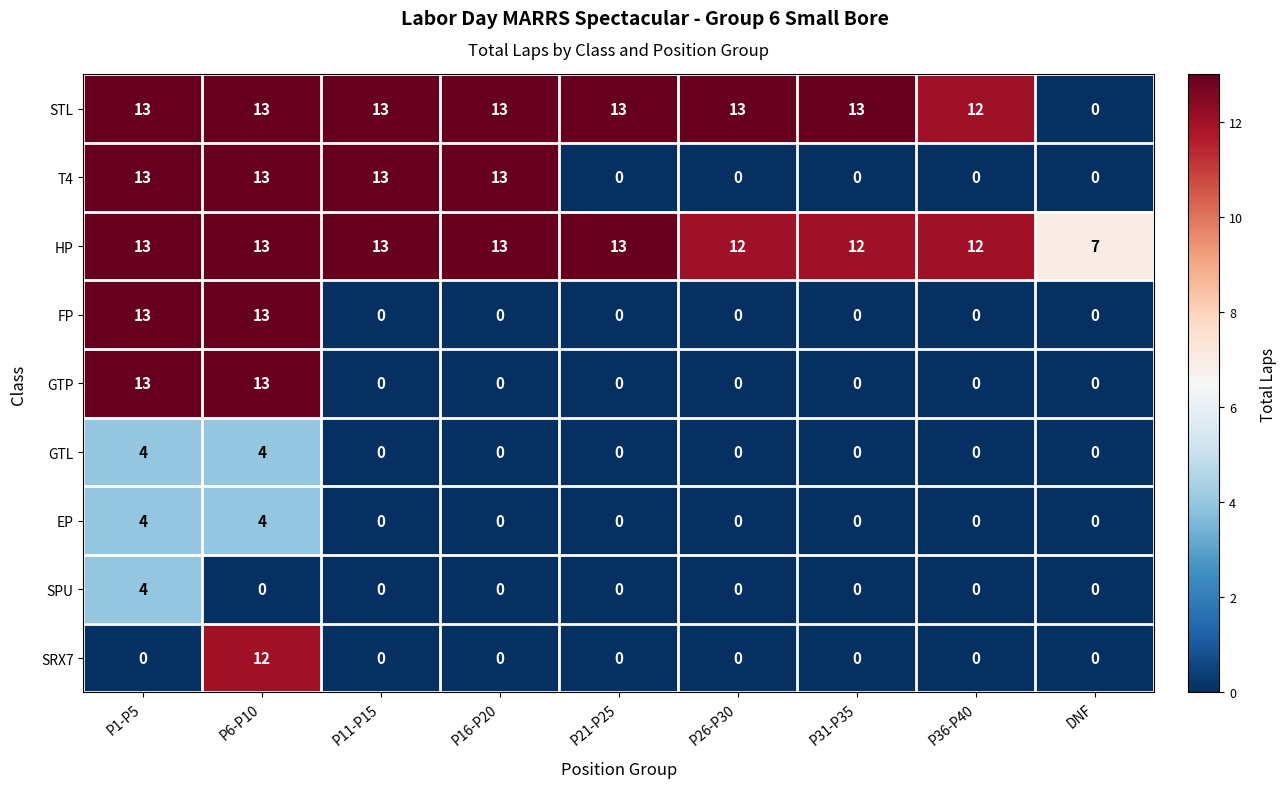

What is the maximum value for FP?

13